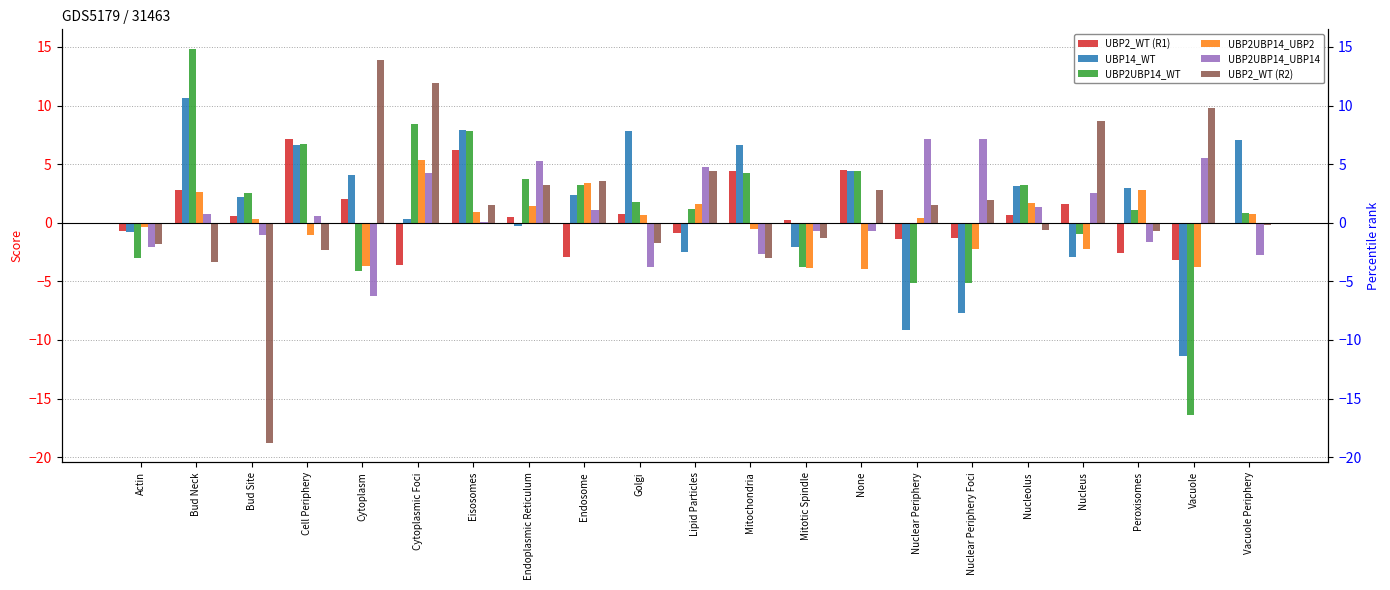

At None, list the series in order from smallest to largest.

UBP2UBP14_UBP2, UBP2UBP14_UBP14, UBP2_WT (R2), UBP2UBP14_WT, UBP14_WT, UBP2_WT (R1)